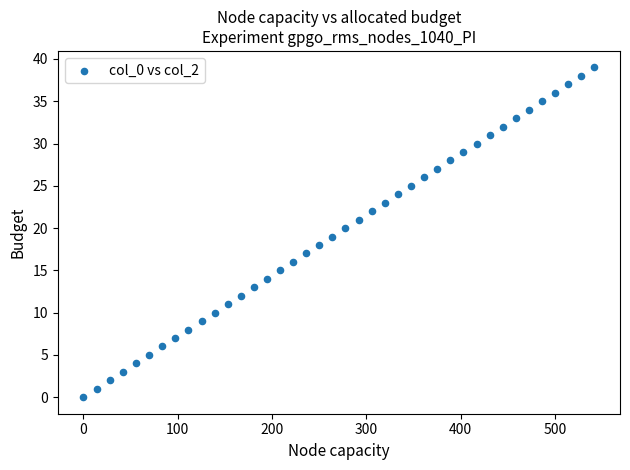

What is the range of Y values (max minus min)?

39